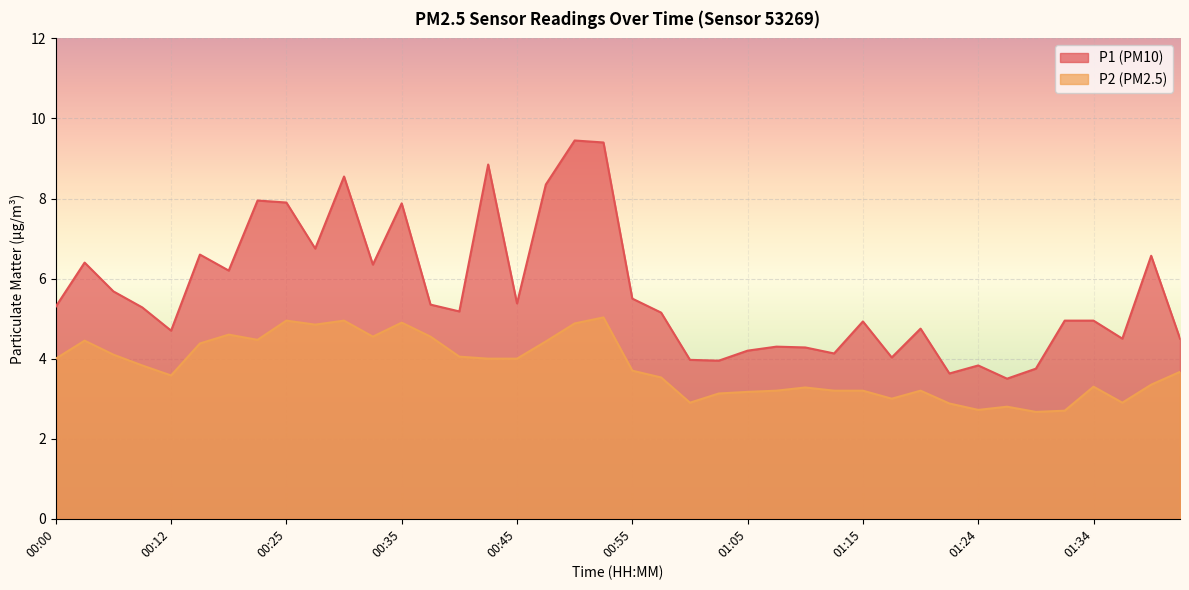

Reading right to left, transcribe all the data shown in this chart.

P1: 01:41=4.5	01:39=6.6	01:36=4.5	01:34=5.0	01:32=5.0	01:29=3.8	01:27=3.5	01:24=3.8	01:22=3.6	01:19=4.8	01:17=4.0	01:15=4.9	01:12=4.1	01:10=4.3	01:07=4.3	01:05=4.2	01:02=4.0	01:00=4.0	00:58=5.2	00:55=5.5	00:53=9.4	00:50=9.4	00:48=8.3	00:45=5.4	00:43=8.8	00:40=5.2	00:38=5.3	00:35=7.9	00:33=6.3	00:30=8.6	00:28=6.8	00:25=7.9	00:23=8.0	00:20=6.2	00:18=6.6	00:12=4.7	00:10=5.3	00:07=5.7	00:05=6.4	00:00=5.3
P2: 01:41=3.7	01:39=3.4	01:36=2.9	01:34=3.3	01:32=2.7	01:29=2.7	01:27=2.8	01:24=2.7	01:22=2.9	01:19=3.2	01:17=3.0	01:15=3.2	01:12=3.2	01:10=3.3	01:07=3.2	01:05=3.2	01:02=3.1	01:00=2.9	00:58=3.5	00:55=3.7	00:53=5.0	00:50=4.9	00:48=4.4	00:45=4.0	00:43=4.0	00:40=4.0	00:38=4.5	00:35=4.9	00:33=4.5	00:30=5.0	00:28=4.8	00:25=5.0	00:23=4.5	00:20=4.6	00:18=4.4	00:12=3.6	00:10=3.8	00:07=4.1	00:05=4.5	00:00=4.0